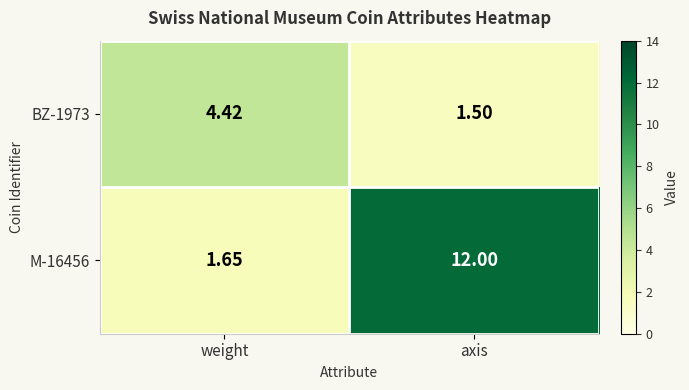

Where is BZ-1973 nearest to the value 2?

axis